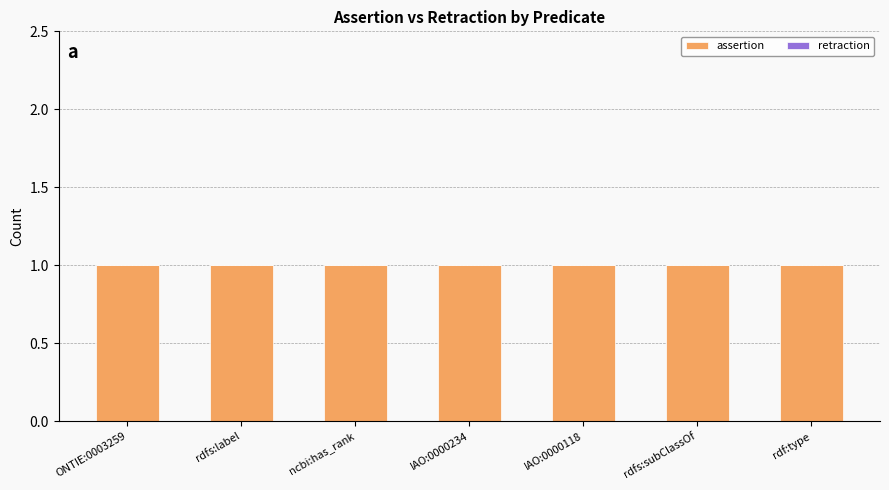

Rank the categories by retraction value from highest to lowest.

ONTIE:0003259, rdfs:label, ncbi:has_rank, IAO:0000234, IAO:0000118, rdfs:subClassOf, rdf:type